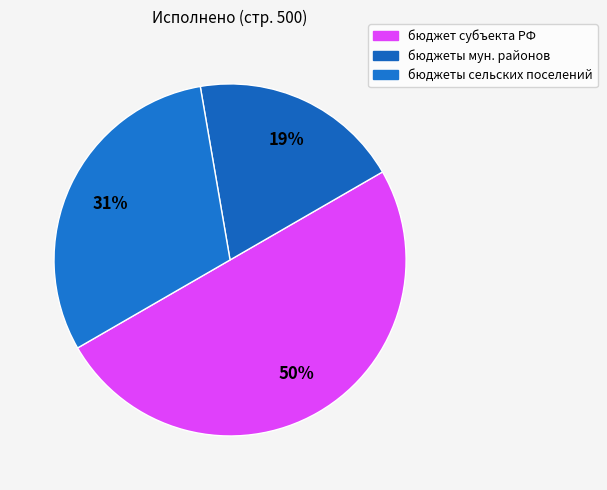

How many segments does this pie chart have?

3